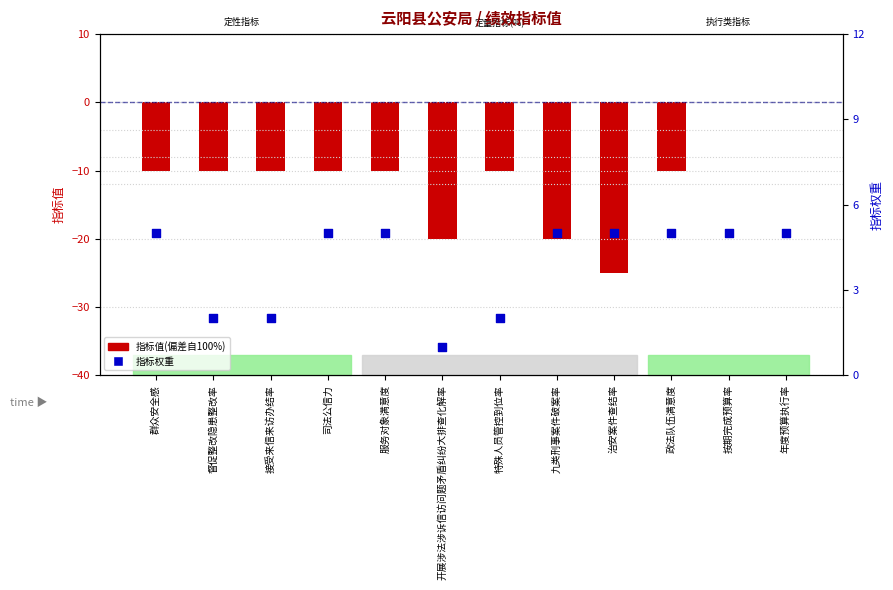

Which series has the largest Y range (max minus min)?

指标值(偏差自100%)